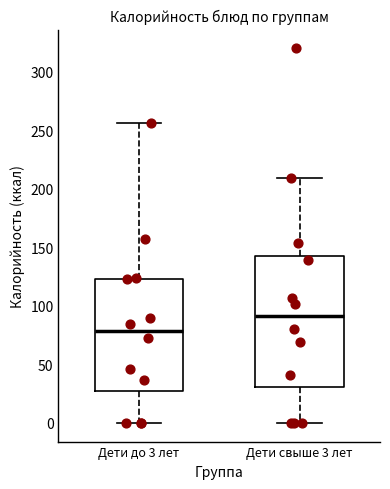

Which box is the tallest, from its lower edge to its upper edge?

Дети свыше 3 лет